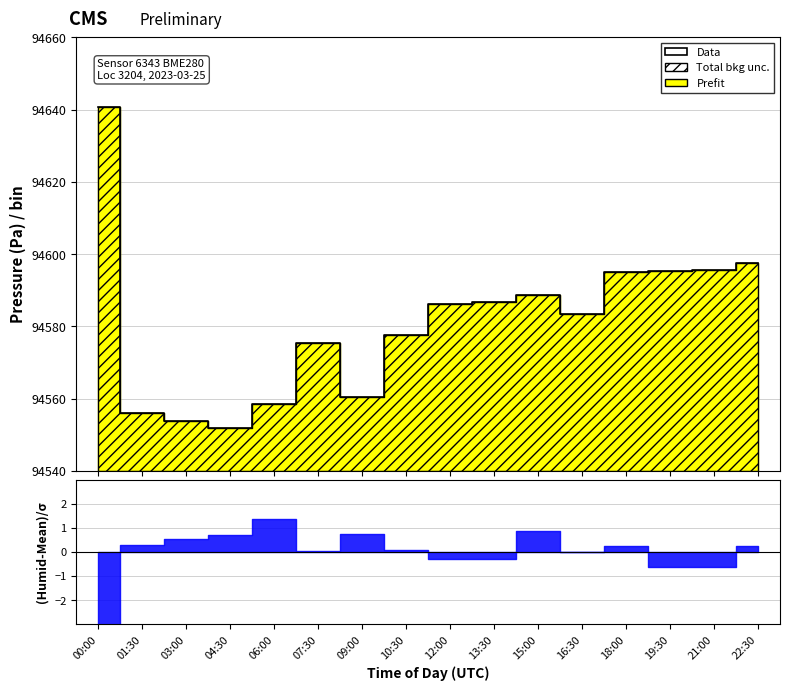

What is the greatest value displayed?

94640.7